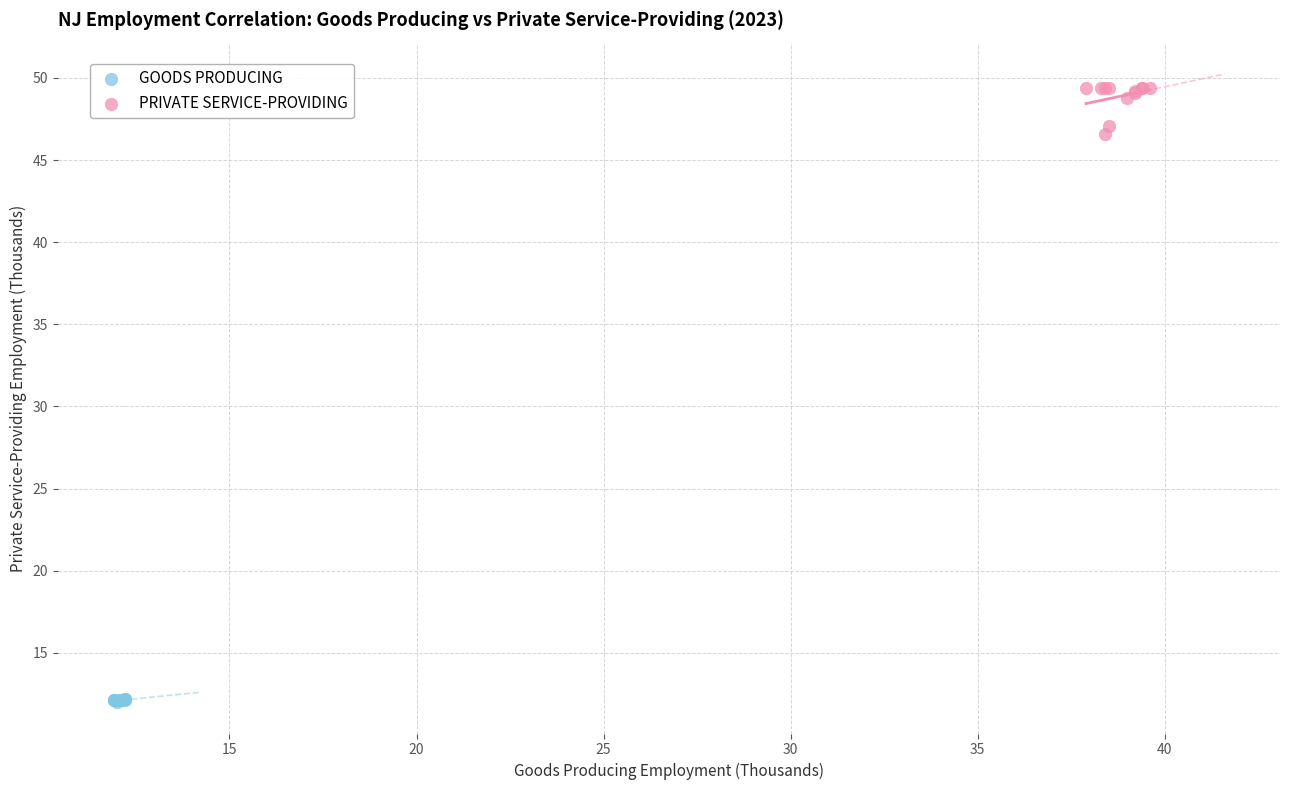

Which series reaches the maximum Y coordinate?

PRIVATE SERVICE-PROVIDING